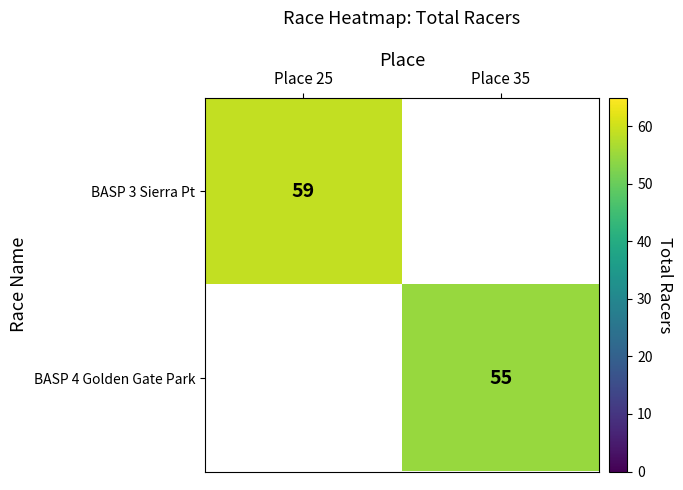

How many values in BASP 3 Sierra Pt are above zero?

1